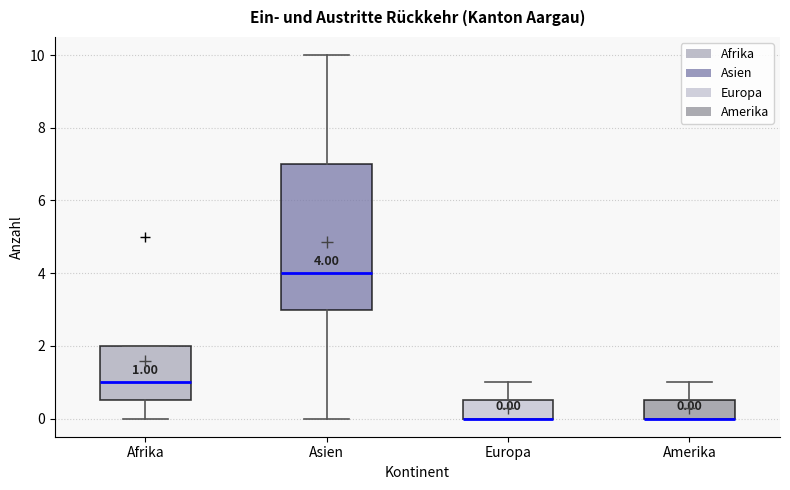

Comparing the boxes themselves (not the whiskers), which one is the tallest?

Asien